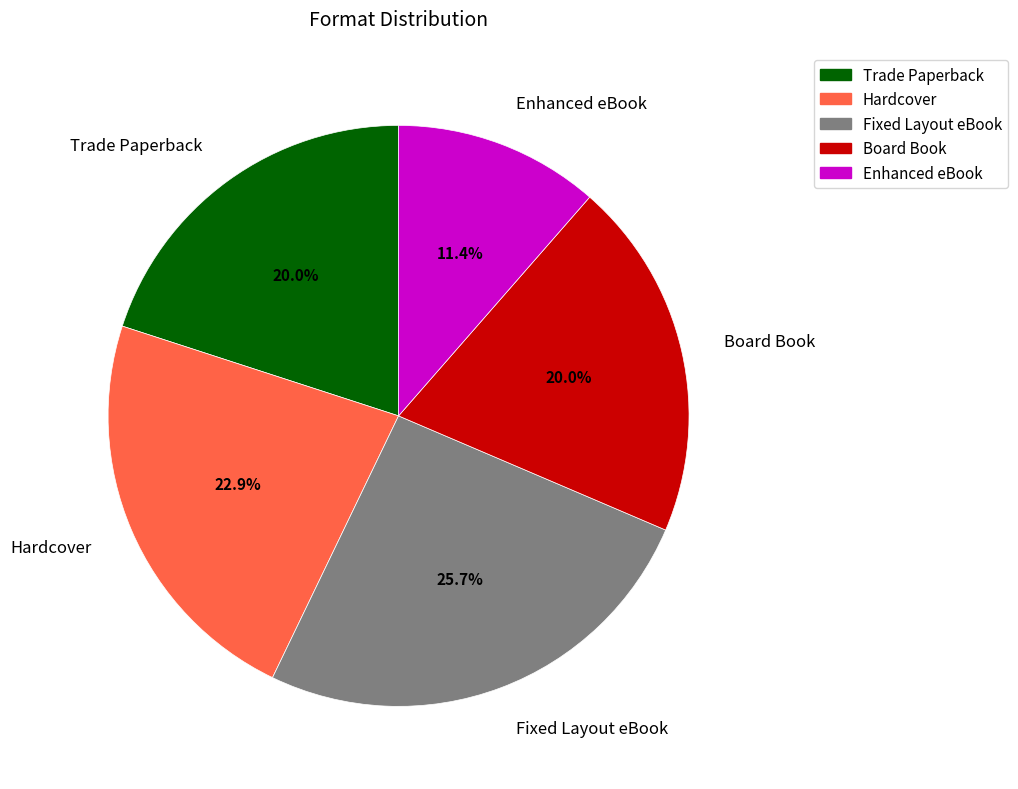

To the nearest percent, what portion does Enhanced eBook represent?

11%